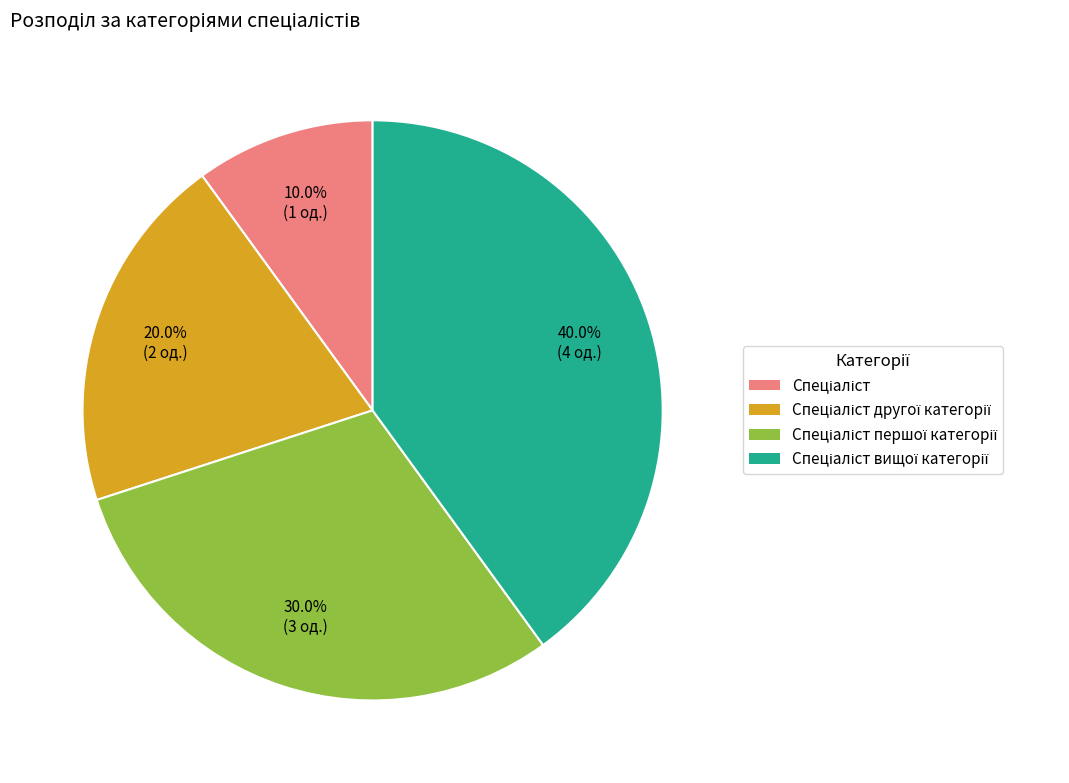

Does any single category account for the majority?

No